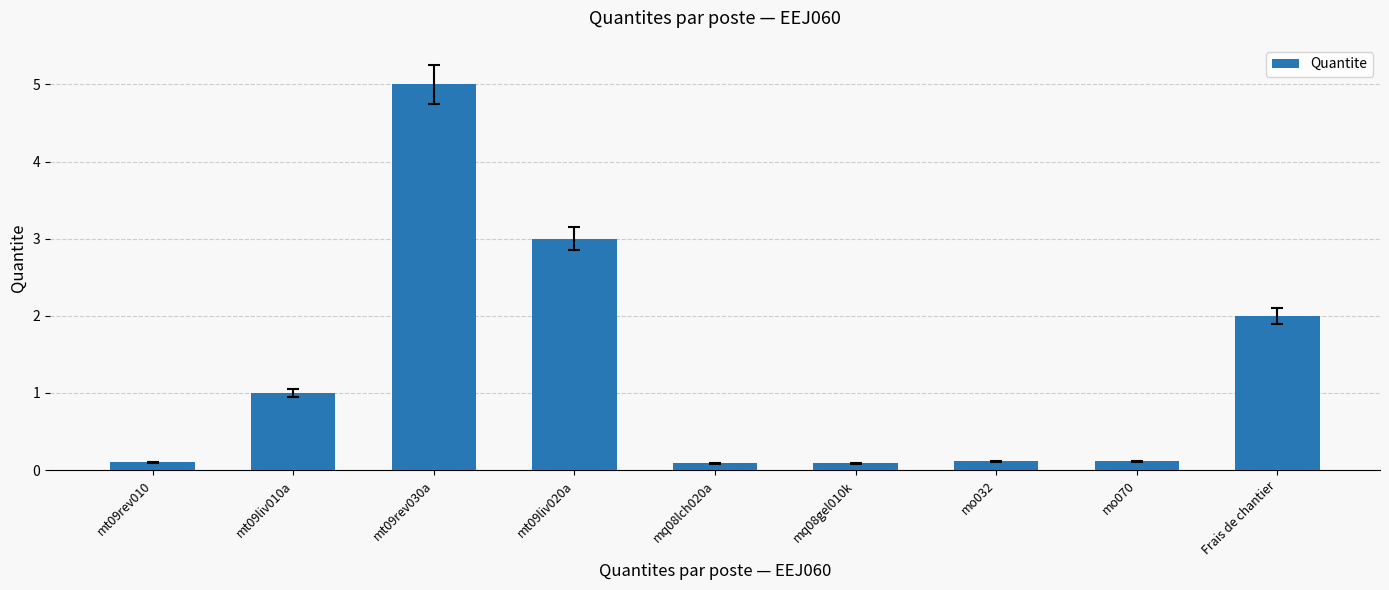

What is the change in value from mt09liv020a to mo032?

-2.9